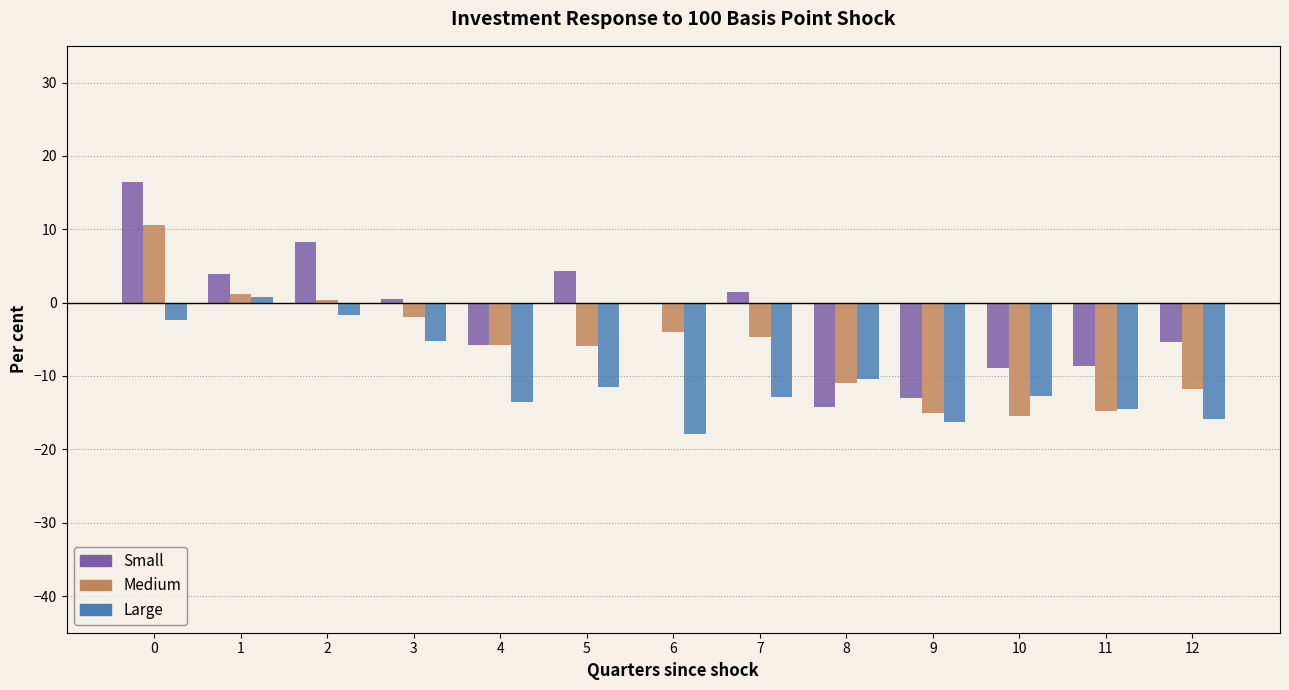

The Medium series shows -2.0 at 3. True or false?

True